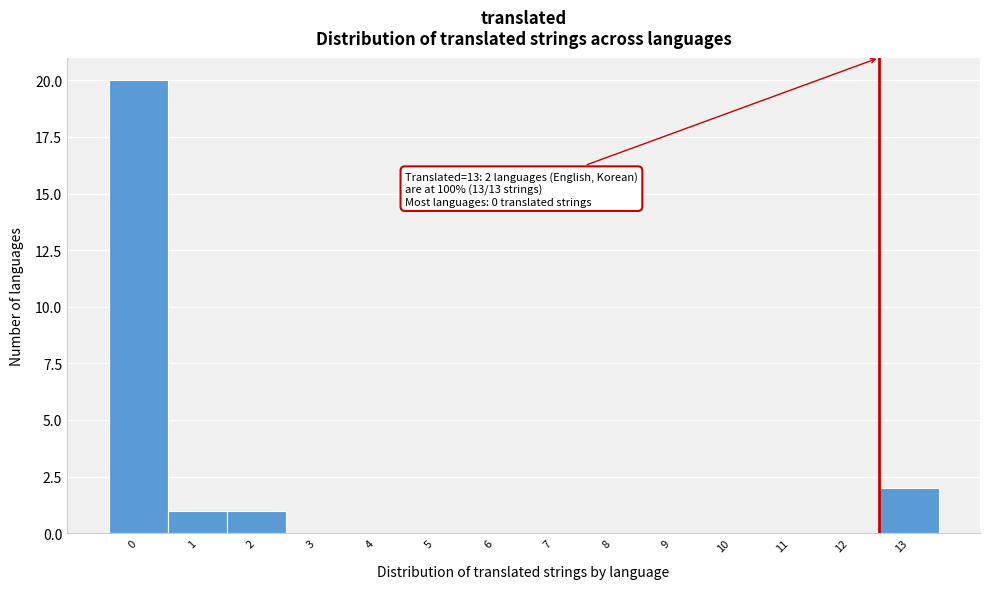

Reading right to left, extract all data points from this chart.

13=2	12=0	11=0	10=0	9=0	8=0	7=0	6=0	5=0	4=0	3=0	2=1	1=1	0=20